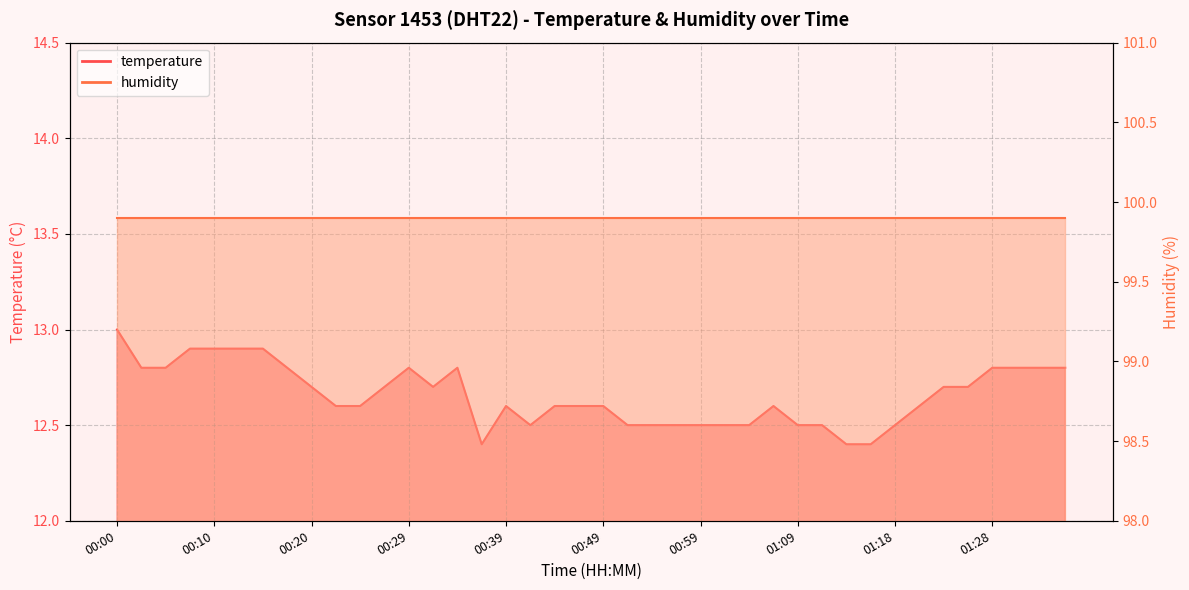

Reading left to right, extract all data points from this chart.

00:00=13.0	00:03=12.8	00:05=12.8	00:08=12.9	00:10=12.9	00:12=12.9	00:15=12.9	00:17=12.8	00:20=12.7	00:22=12.6	00:25=12.6	00:27=12.7	00:29=12.8	00:32=12.7	00:34=12.8	00:37=12.4	00:39=12.6	00:42=12.5	00:44=12.6	00:46=12.6	00:49=12.6	00:51=12.5	00:54=12.5	00:56=12.5	00:59=12.5	01:01=12.5	01:04=12.5	01:06=12.6	01:09=12.5	01:11=12.5	01:13=12.4	01:16=12.4	01:18=12.5	01:21=12.6	01:23=12.7	01:26=12.7	01:28=12.8	01:31=12.8	01:33=12.8	01:35=12.8